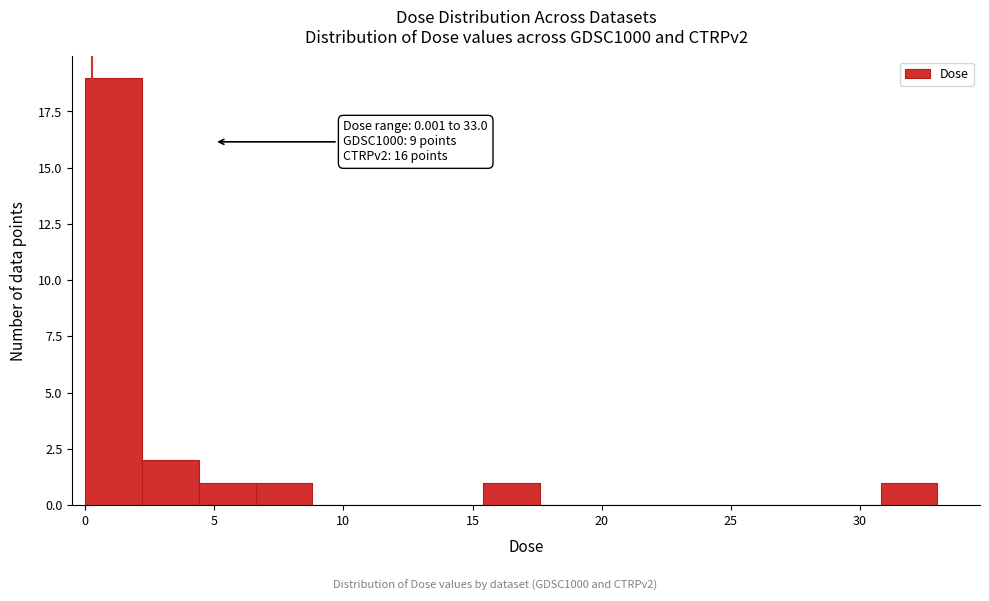

Which range on the x-axis has the tallest bar?

0.0 to 2.0